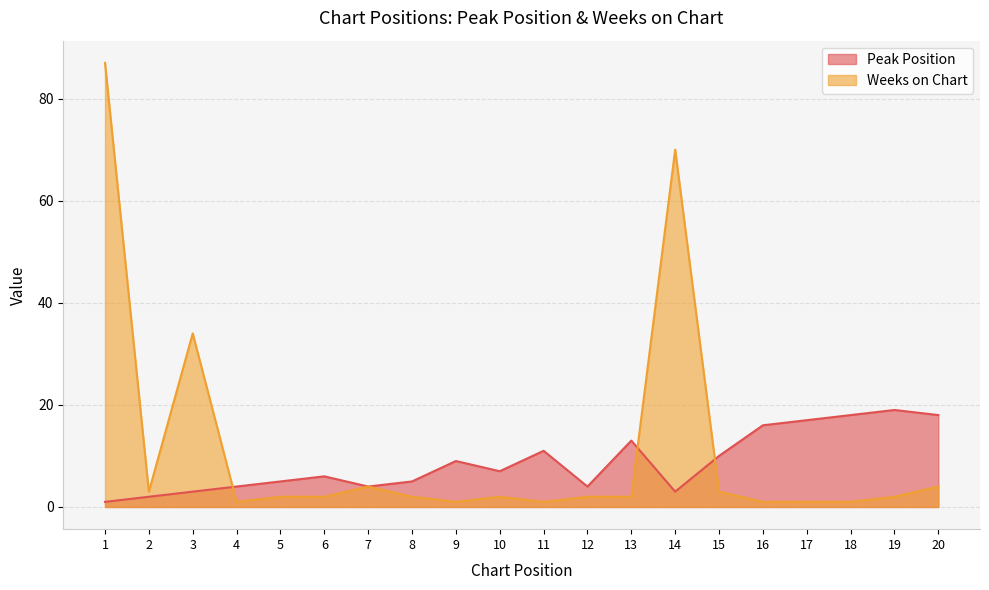

What are all the series names shown in the legend?

Peak Position, Weeks on Chart